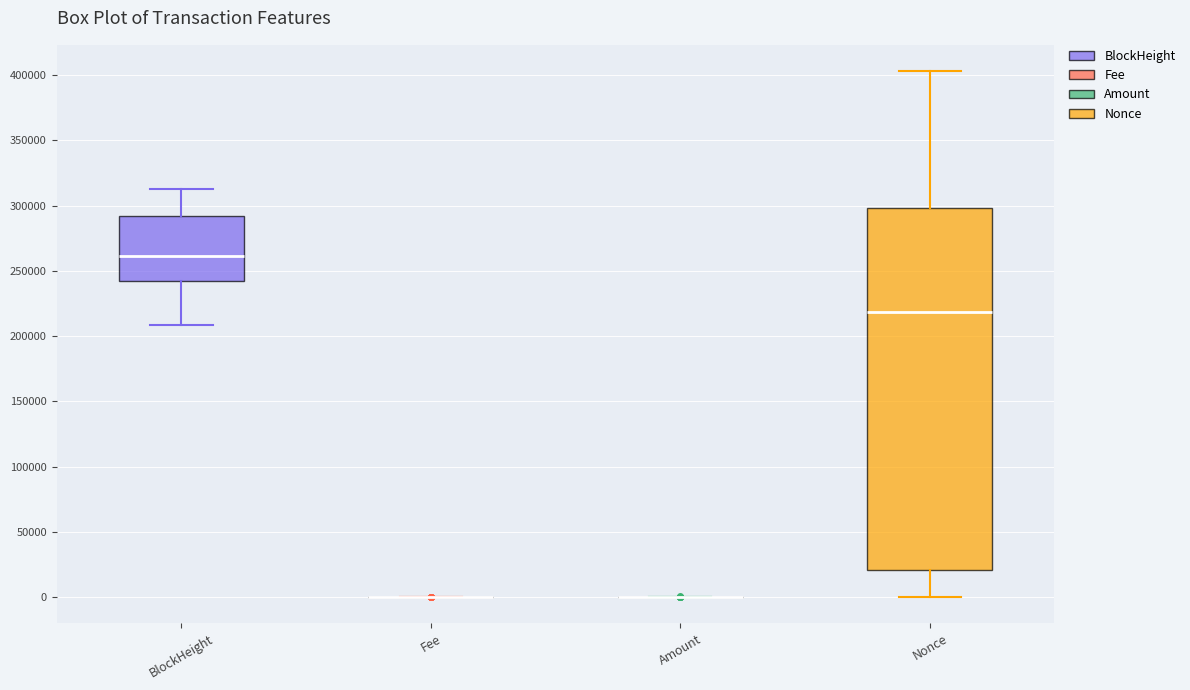

Which box is the tallest, from its lower edge to its upper edge?

Nonce